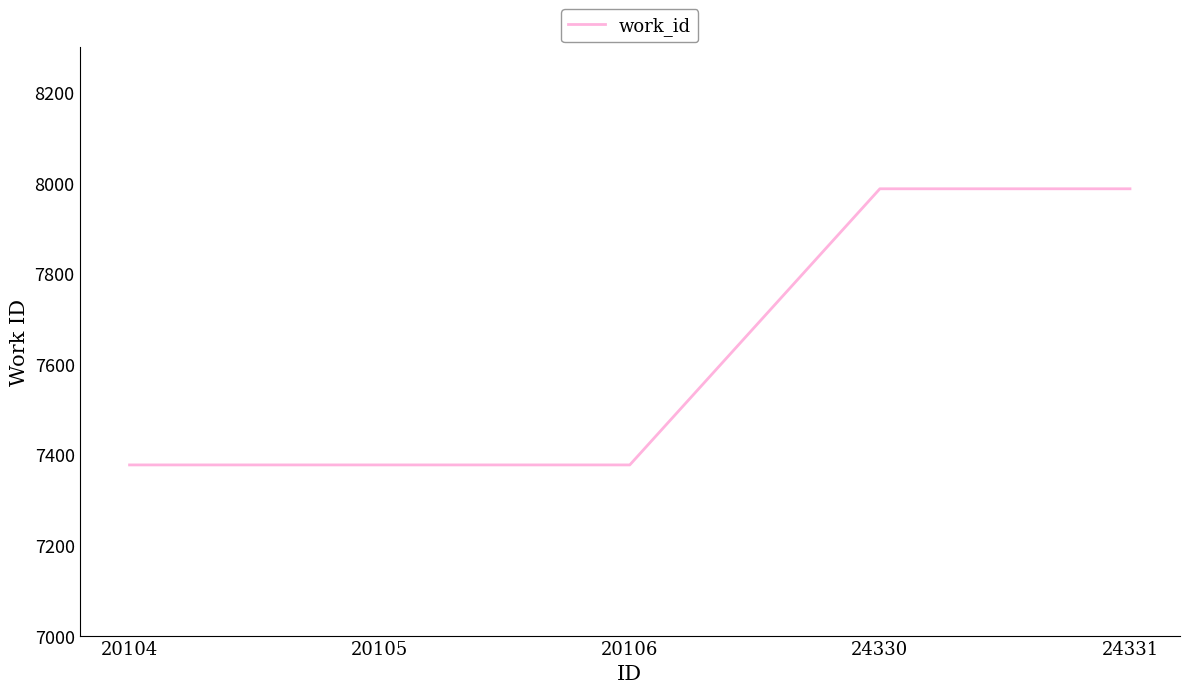

What is the maximum value shown in the chart?

7987